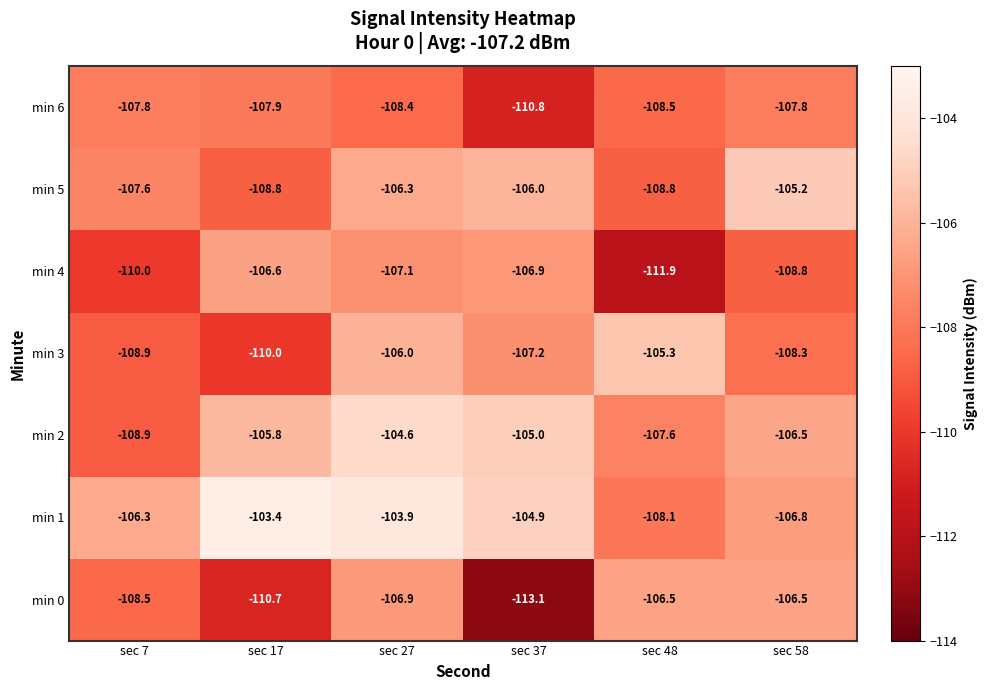

What is the total value across all series at sec 27?

-743.2